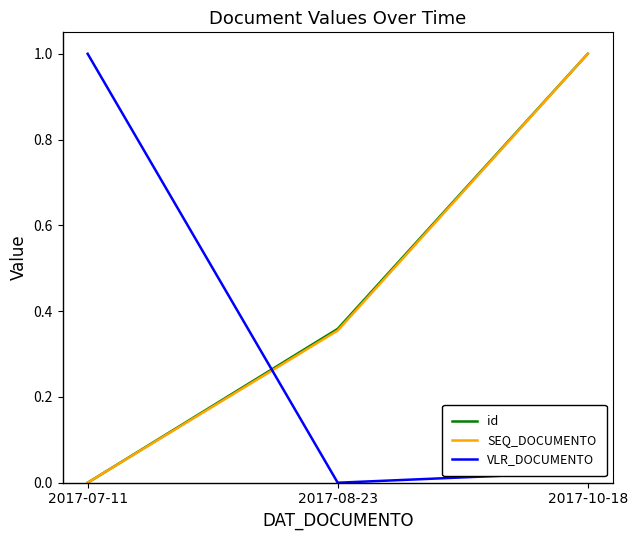

At how many categories does at least one series exceed 0?

3